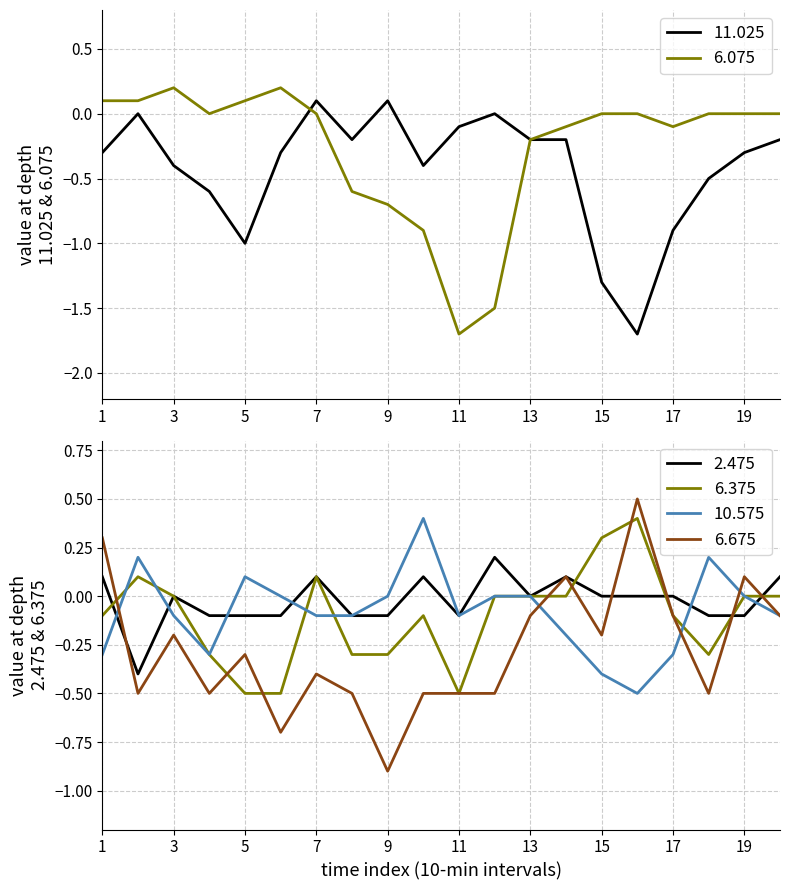

What is the average value of the 10.575 series?

-0.1